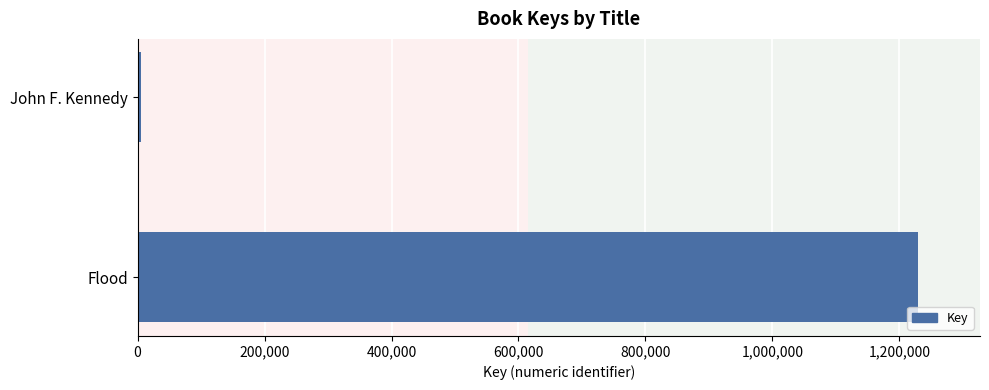

What value does the data have at Flood?

1228716